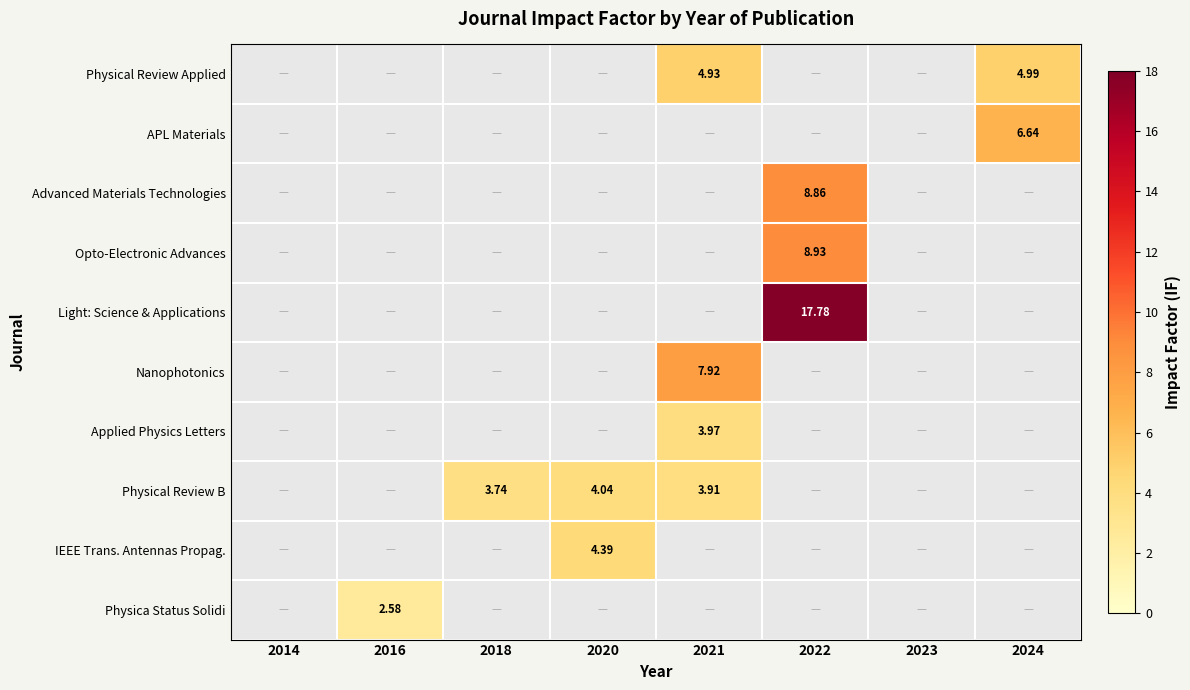

List the labels in order of Light: Science & Applications value, smallest first.

2014, 2016, 2018, 2020, 2021, 2023, 2024, 2022